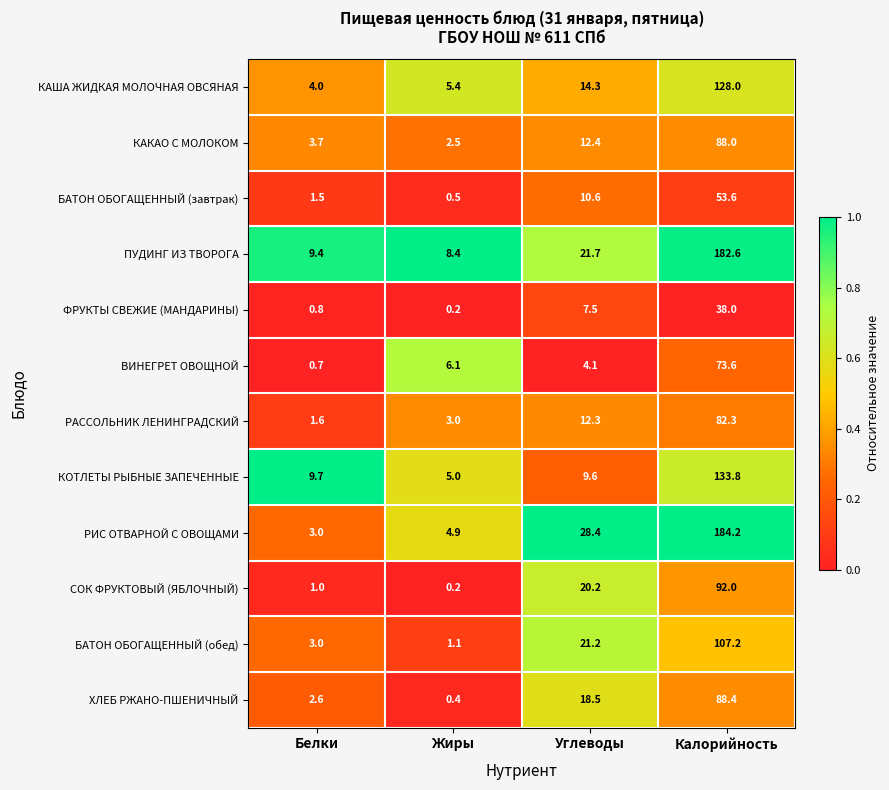

At which label is СОК ФРУКТОВЫЙ (ЯБЛОЧНЫЙ) closest to 46?

Углеводы